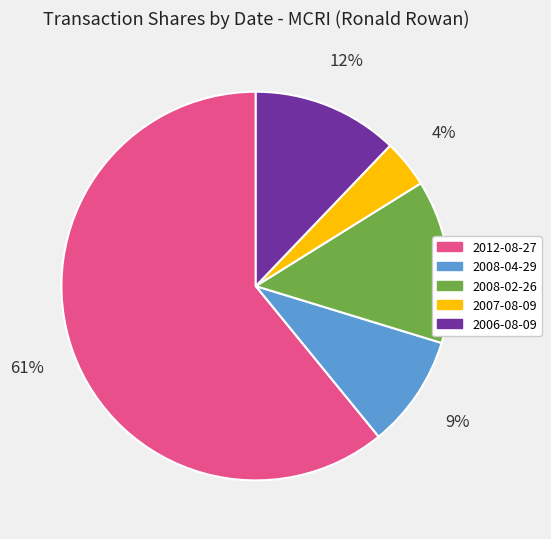

Which has a higher value, 2007-08-09 or 2008-04-29?

2008-04-29